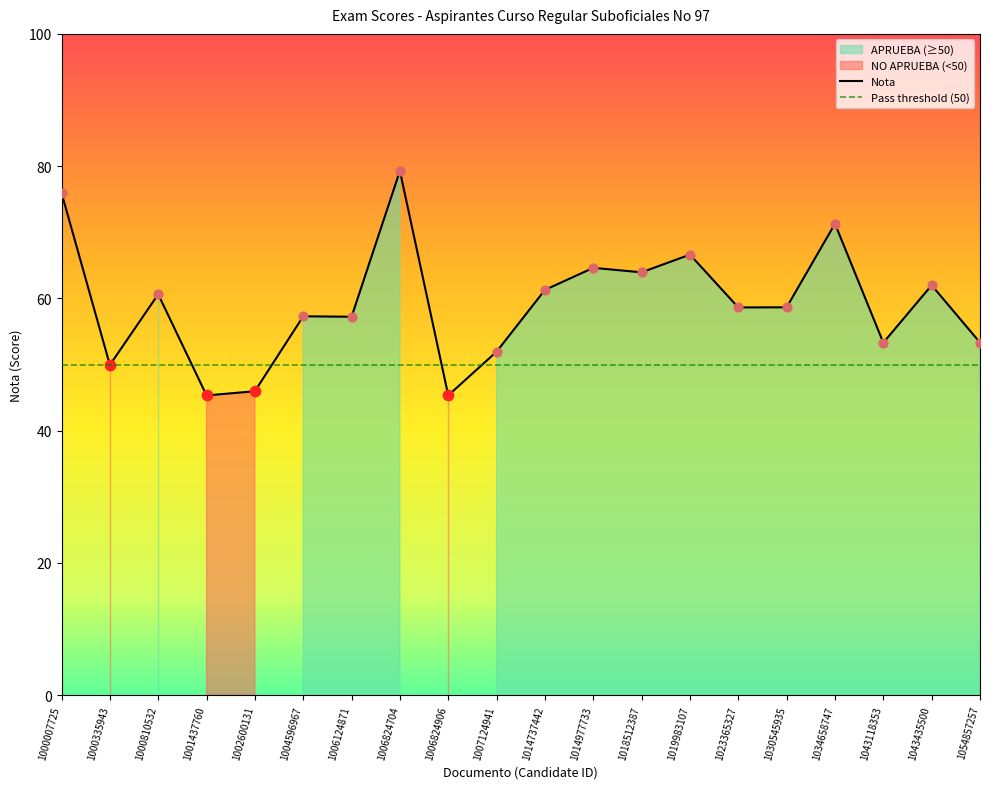

Approximately how many times larger is the value at 1054857257 compared to 1004596967?

0.9